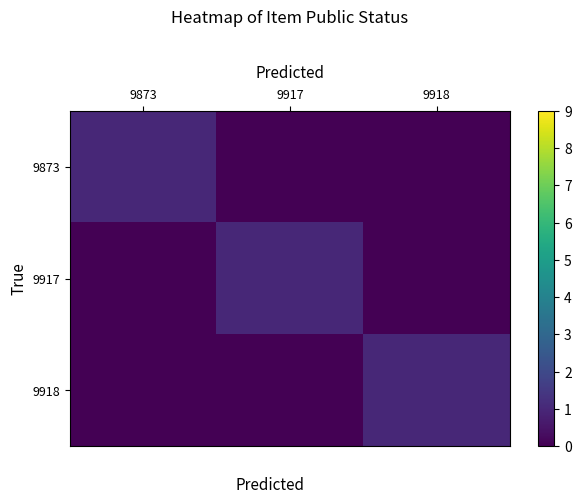

What is the maximum value shown in the chart?

1